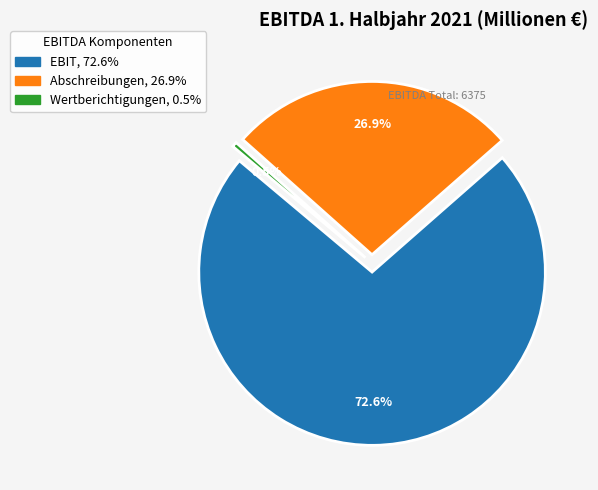

What portion of the pie excludes Abschreibungen?

73.1%